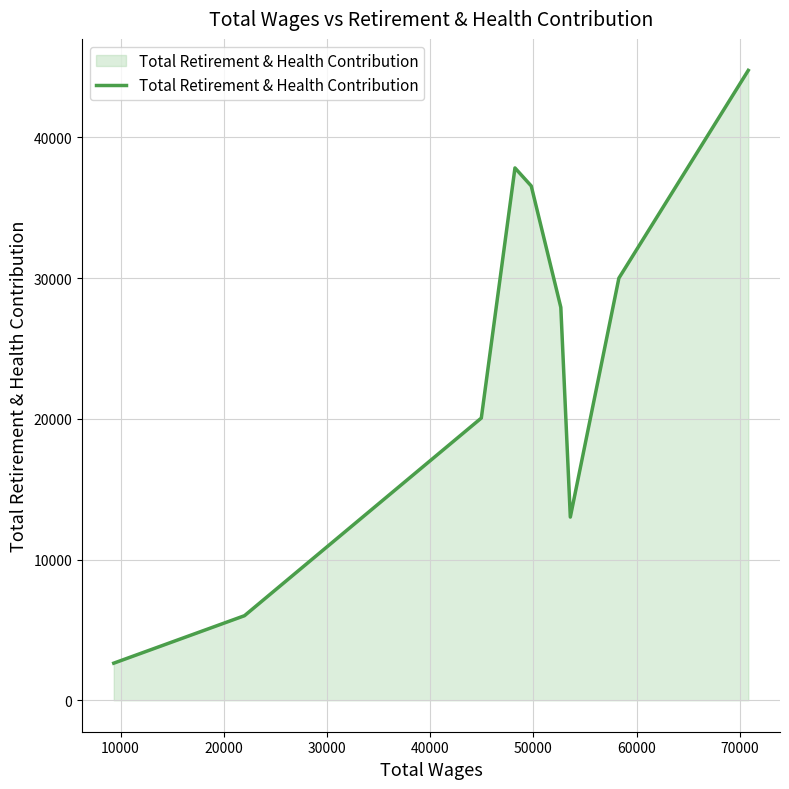

What is the difference between the maximum and minimum values?

42131